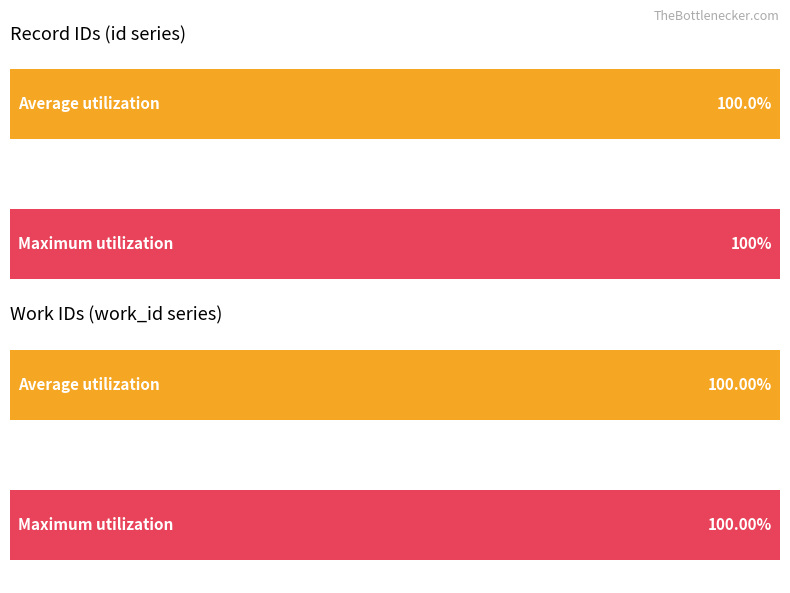

List the series in order of their peak value, lowest first.

work_id, id